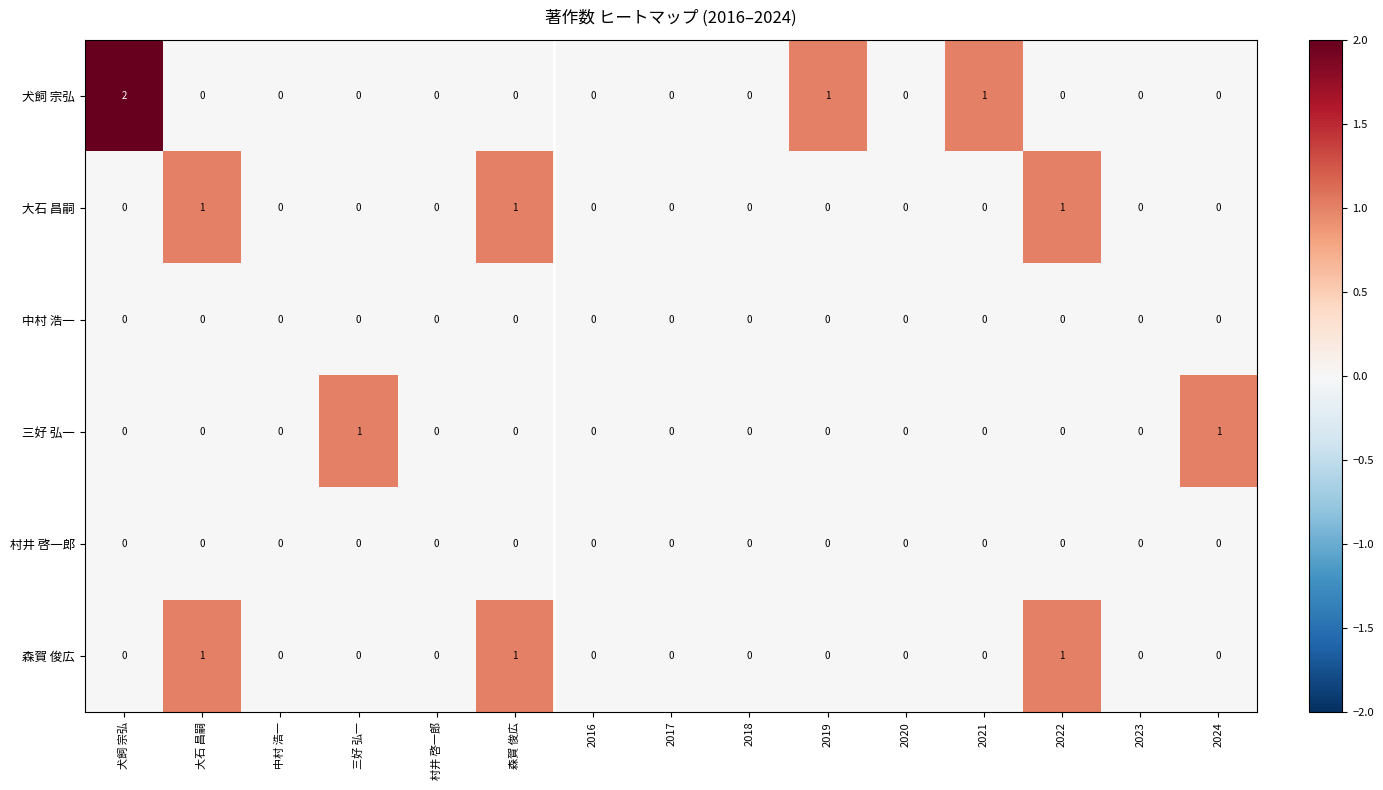

The value of 犬飼 宗弘 at 2016 is 0. True or false?

True